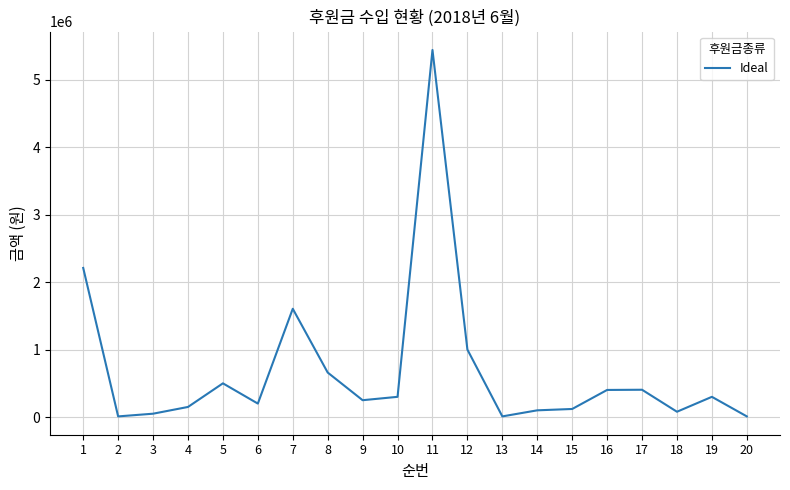

What is the difference between the maximum and minimum values?

5430000